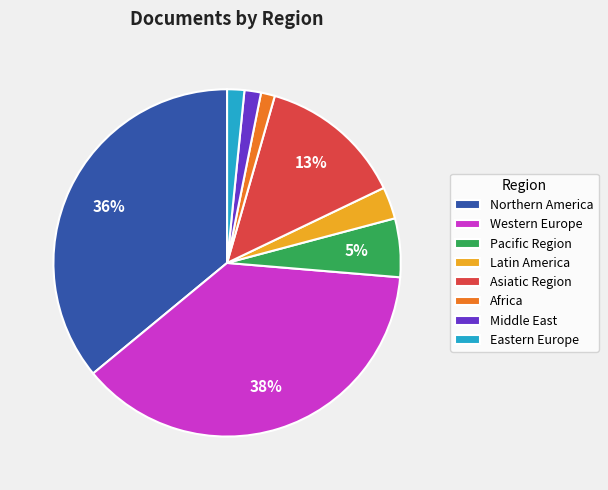

Which has a higher value, Latin America or Pacific Region?

Pacific Region